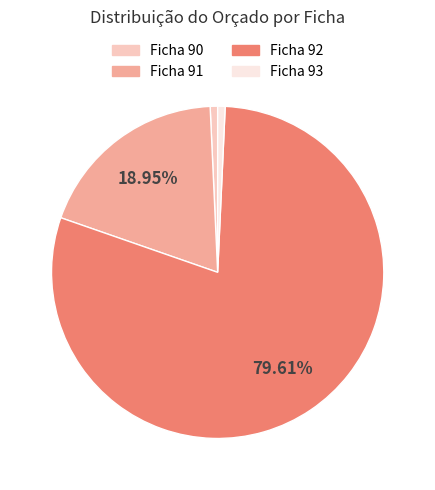

Do Ficha 90 and Ficha 93 together represent more than half of the pie?

No